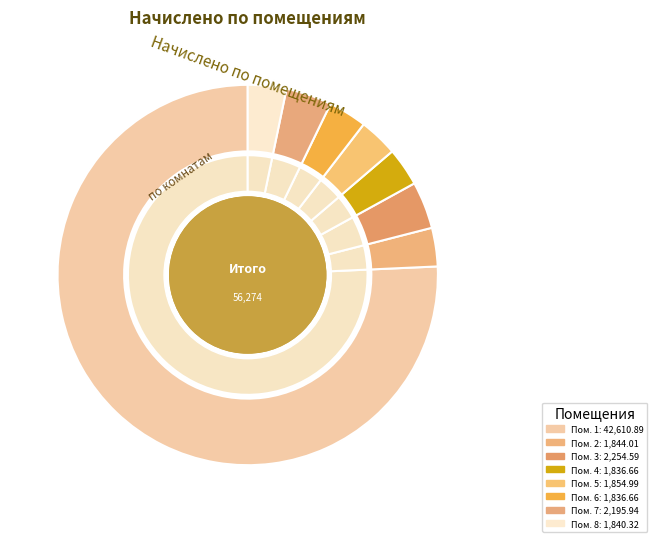

Is the sum of 2 and 8 greater than half?

No